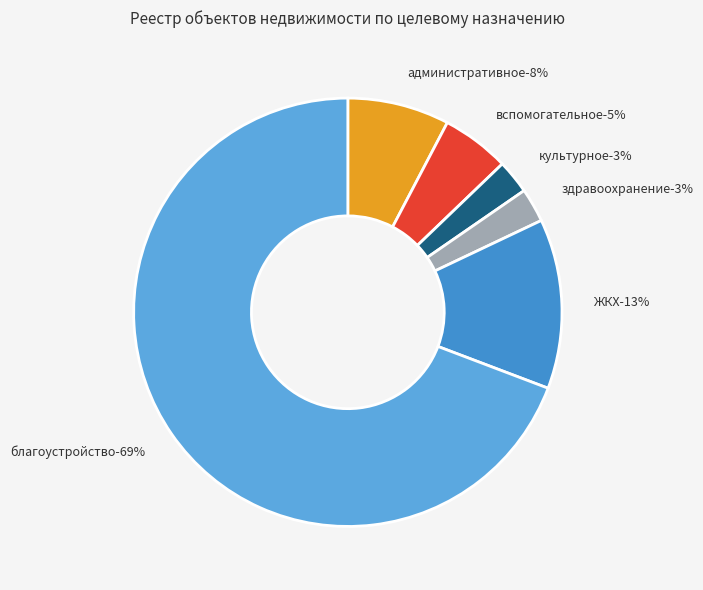

Combined, do благоустройство and административное account for over 50%?

Yes